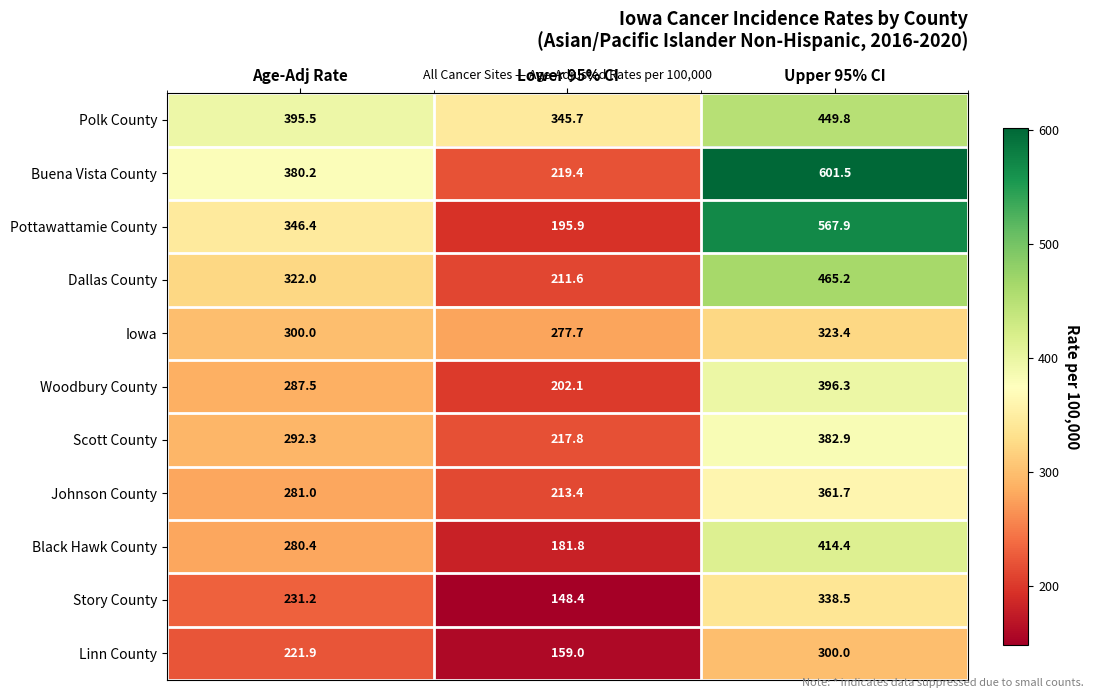

What is the total value across all series at Upper 95% CI?

4601.6